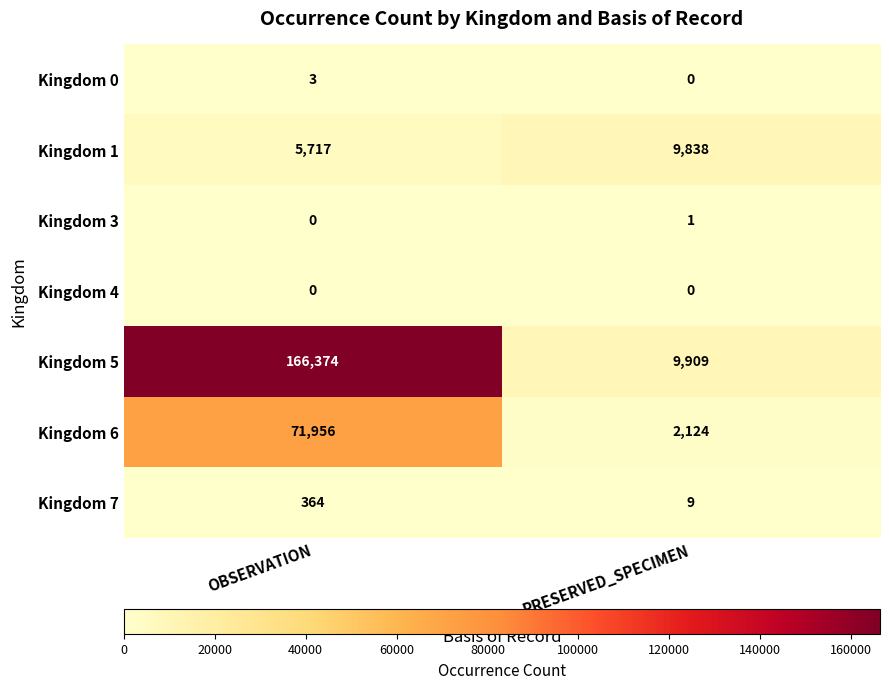

Which series has the largest range (max minus min)?

Kingdom 5